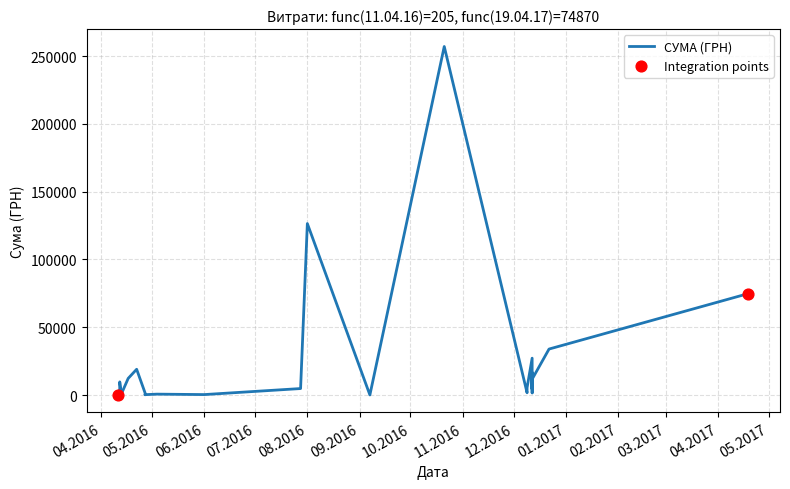

What is the ratio of the value at 12.12.2016 to the value at 28.07.2016?

3.5